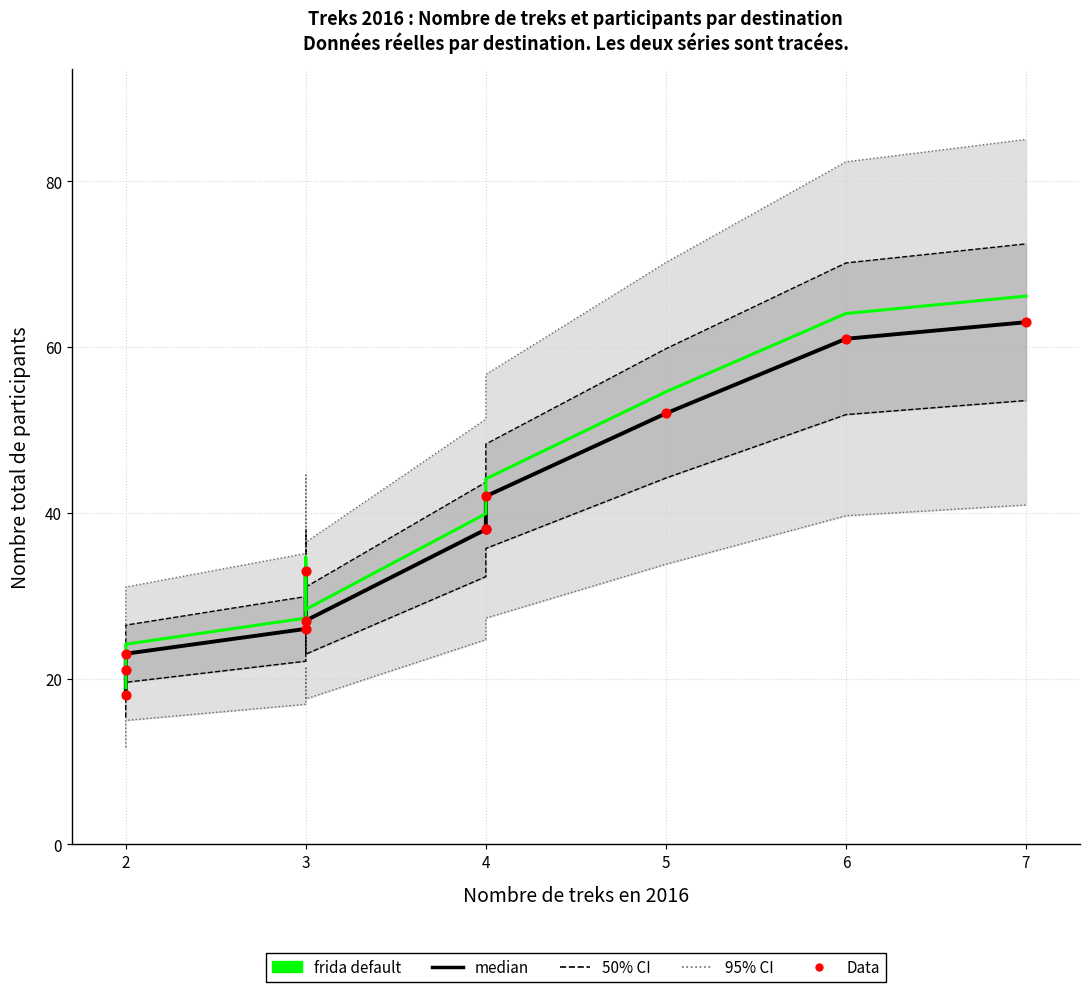

Is the value of median at 4 greater than the value of frida default at 4?

No